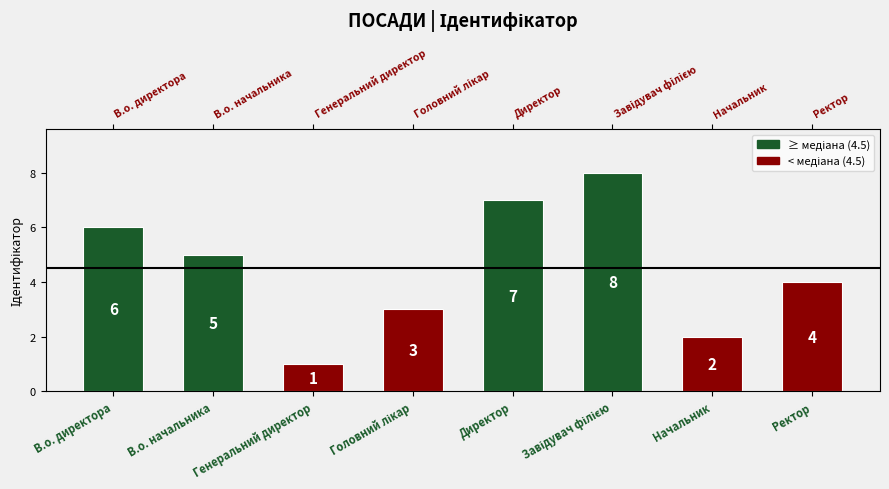

What is the label of the 4th bar from the left?

Головний лікар